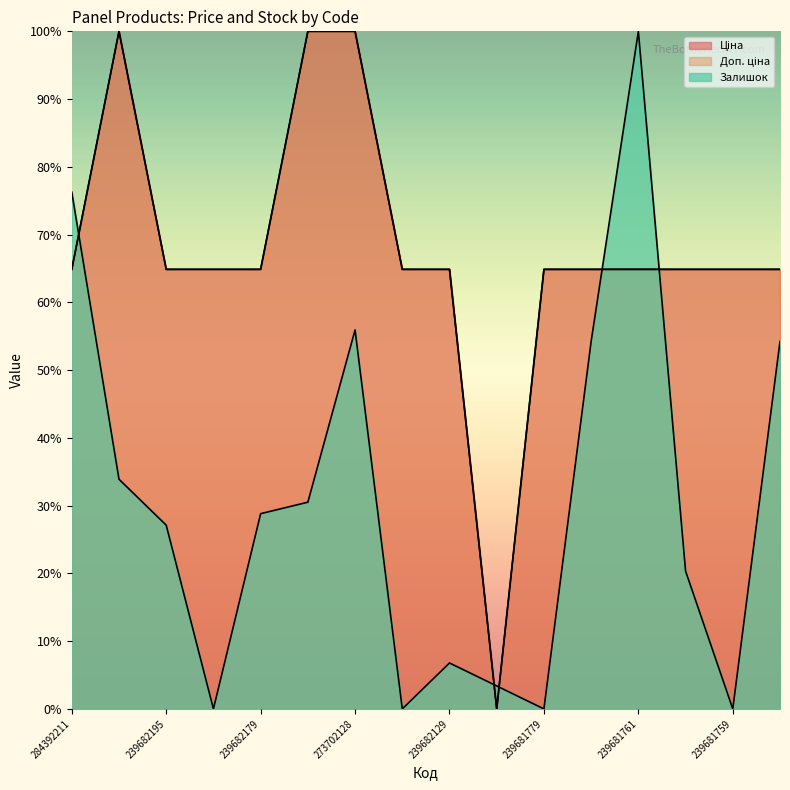

True or false: Доп. ціна has more than 0 points higher than both neighbors.

True